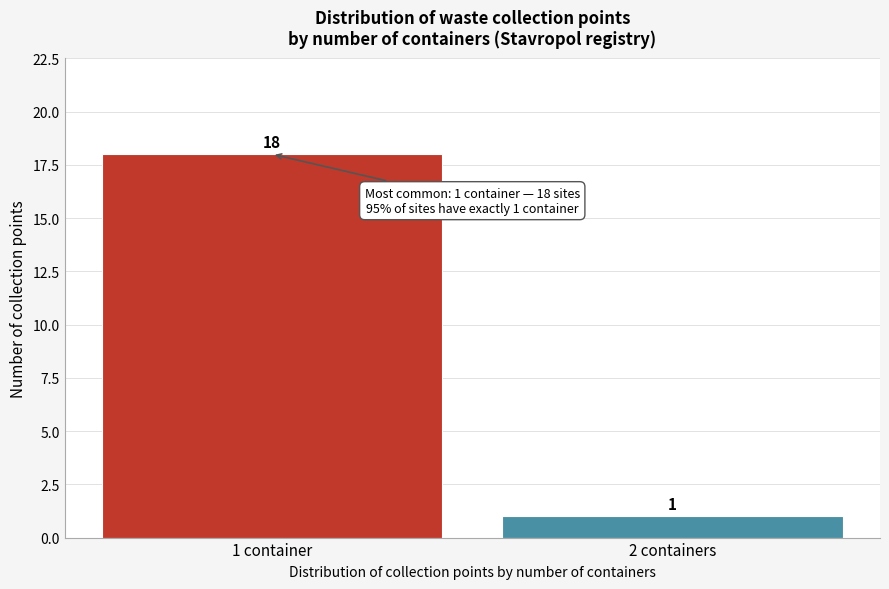

Reading right to left, what are all the values shown in this chart?

2 containers=1	1 container=18